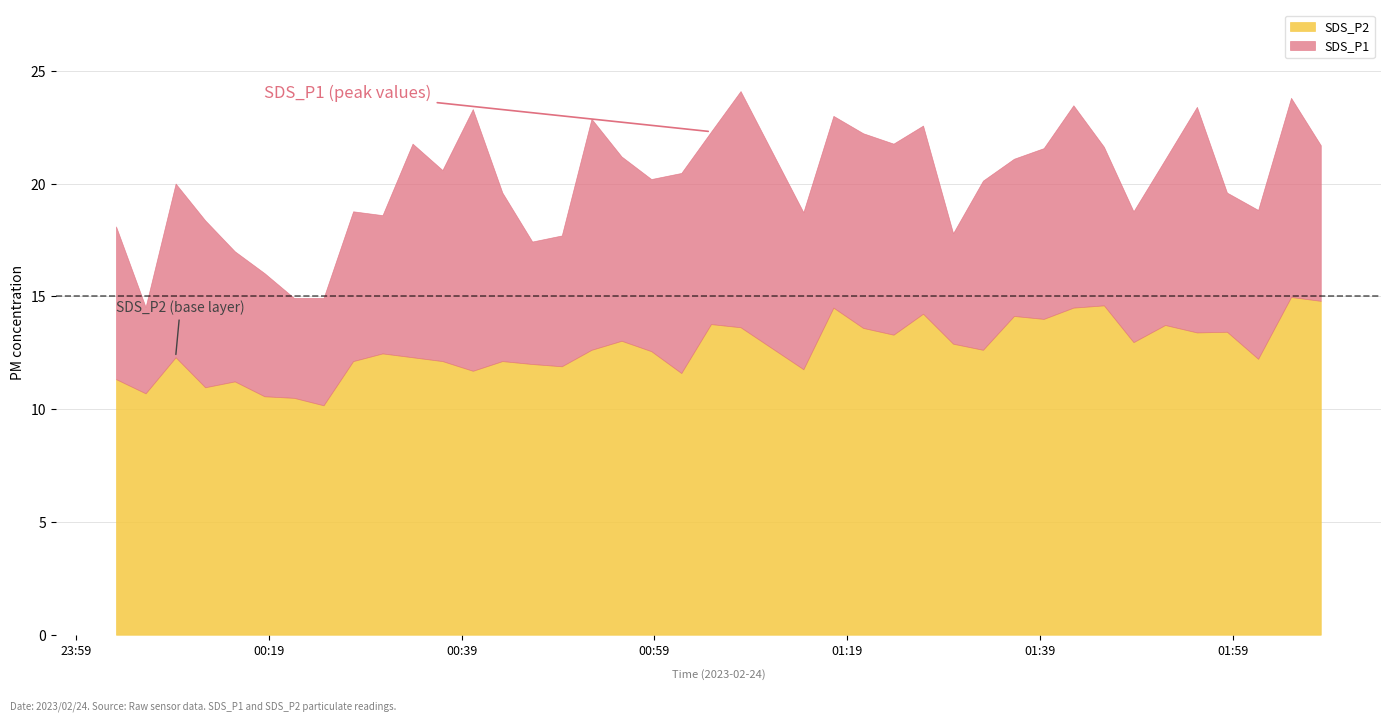

True or false: SDS_P2 and SDS_P1 cross at least once.

False